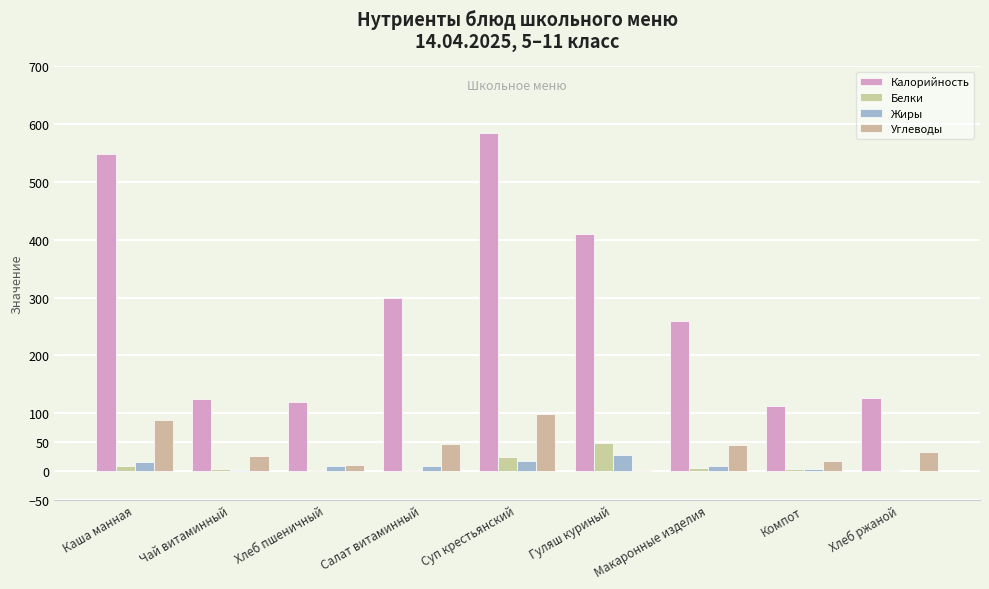

How many groups of bars are there?

9